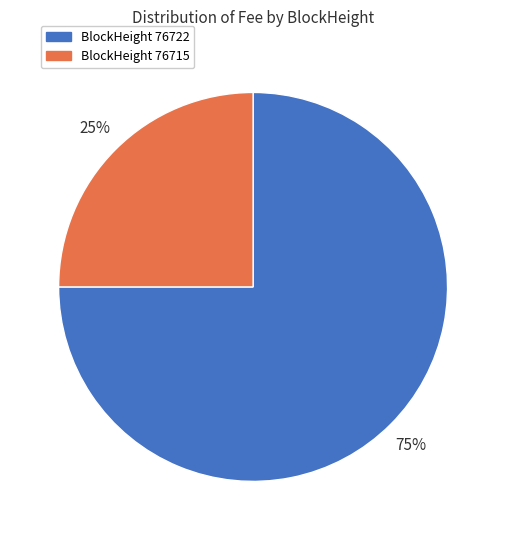

To the nearest percent, what is the difference between the largest and smallest slice percentages?

50%